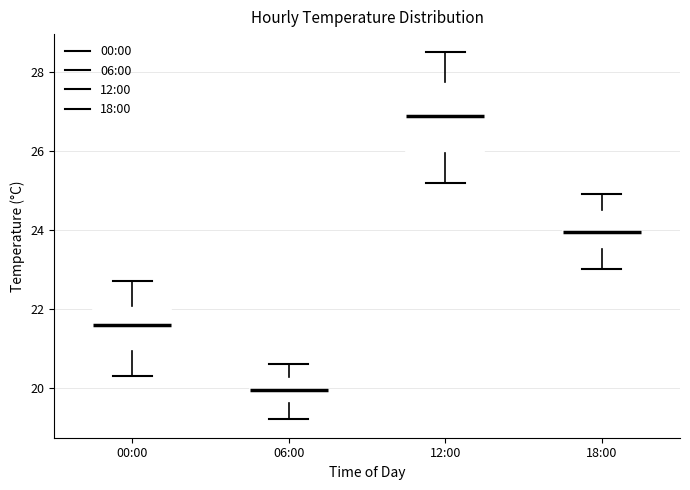

Comparing the boxes themselves (not the whiskers), which one is the tallest?

12:00